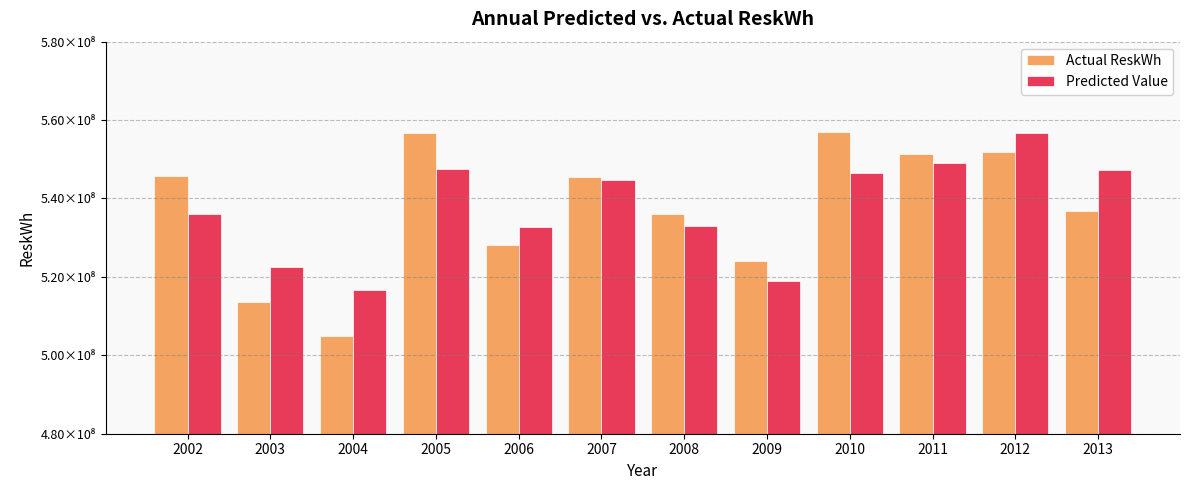

List the labels in order of Actual ReskWh value, largest first.

2010, 2005, 2012, 2011, 2002, 2007, 2013, 2008, 2006, 2009, 2003, 2004